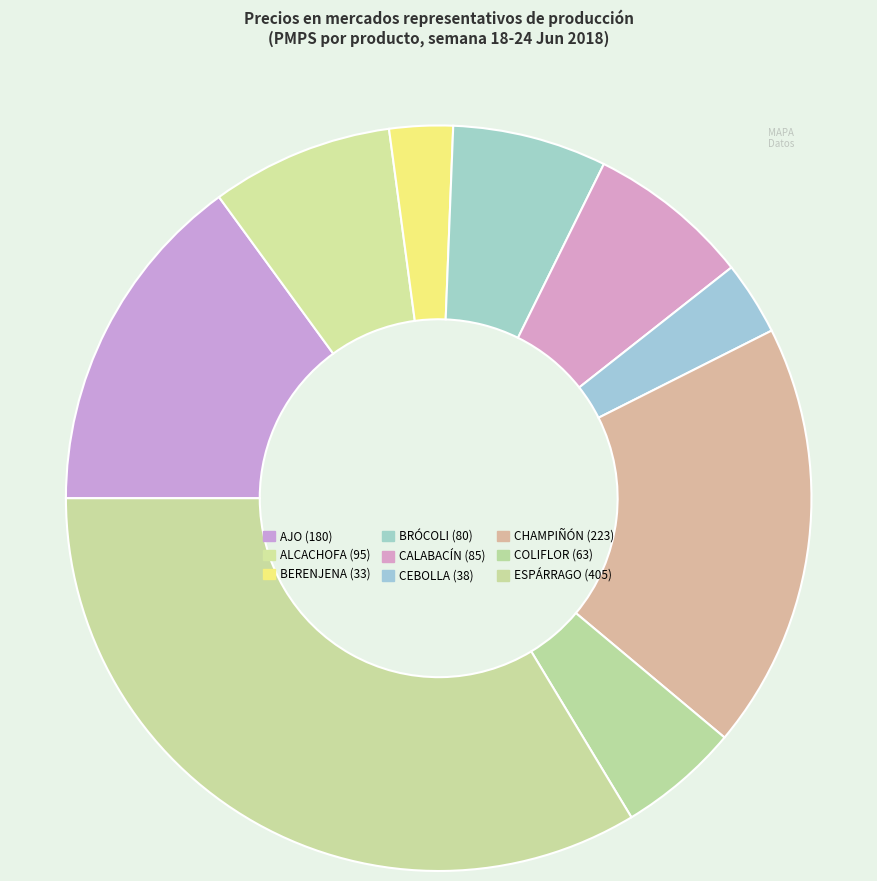

What is the largest slice in the pie chart?

ESPÁRRAGO